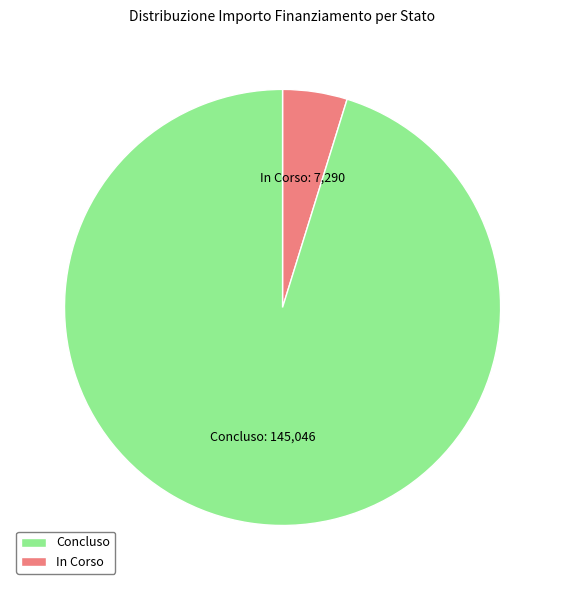

Does any single category account for the majority?

Yes